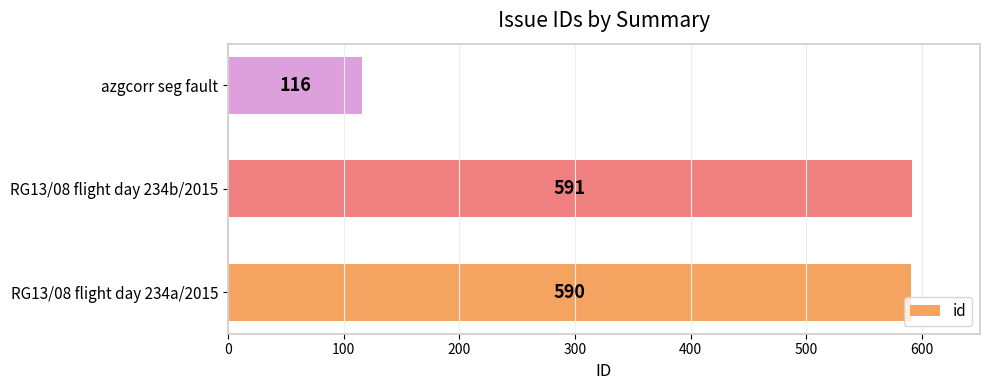

Is it true that the value at azgcorr seg fault is 116?

True